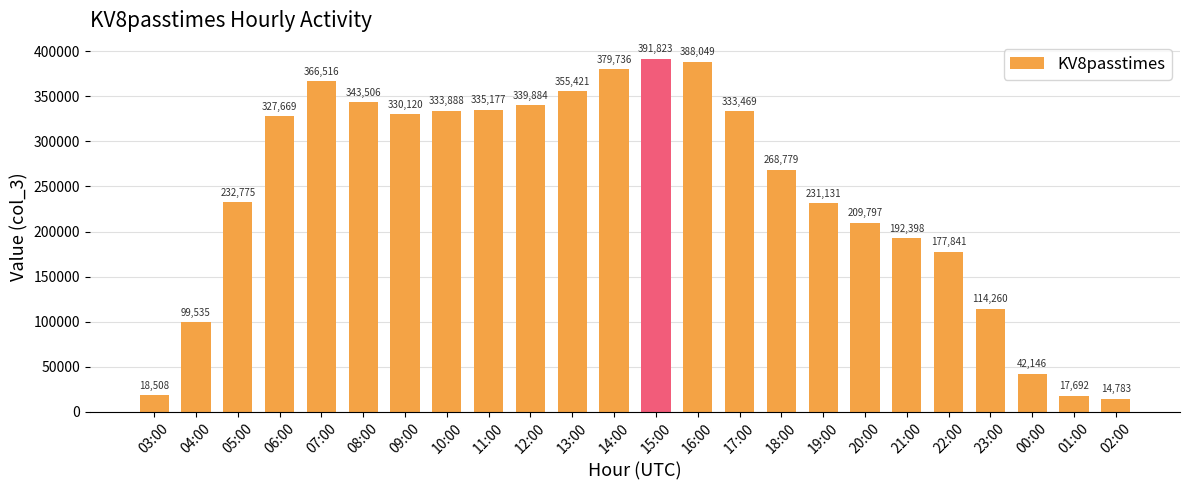

How many data points does each series have?

24